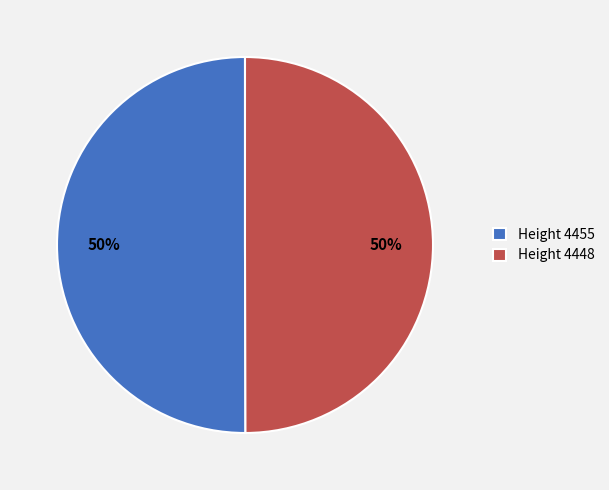

What percentage is the Height 4455 slice, to the nearest percent?

50%